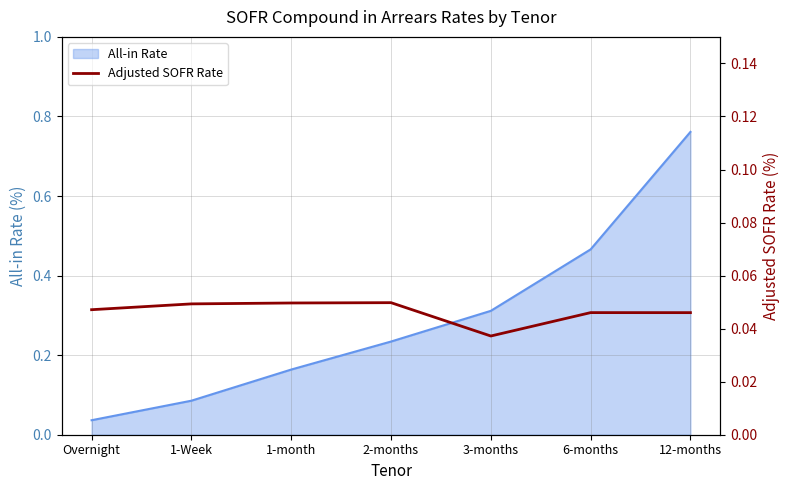

Where is All-in Rate nearest to the value 0?

Overnight